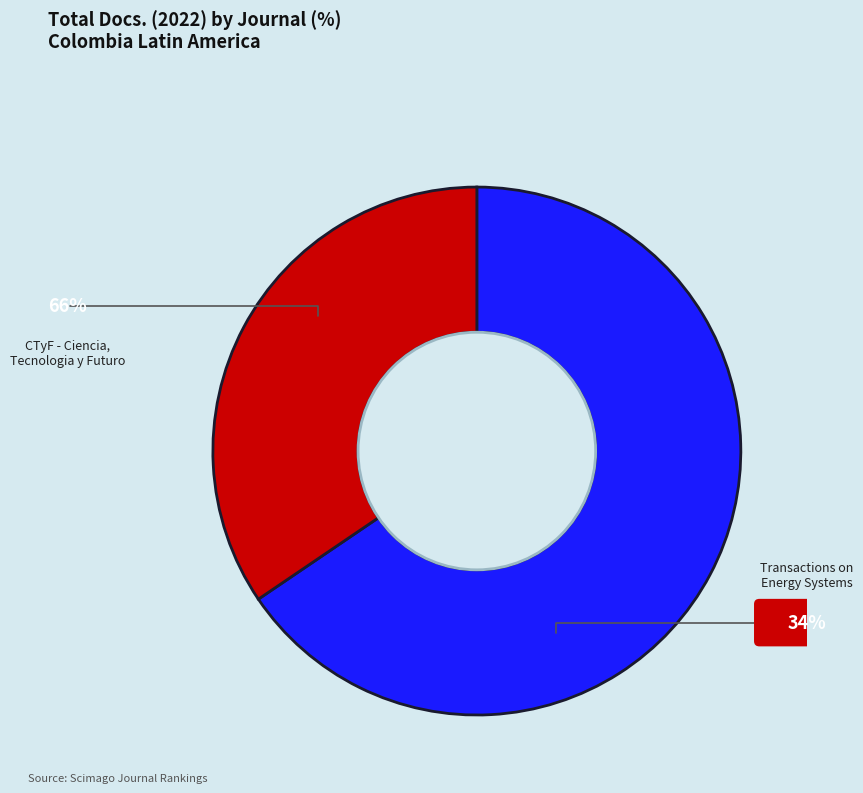

Does any single category account for the majority?

Yes